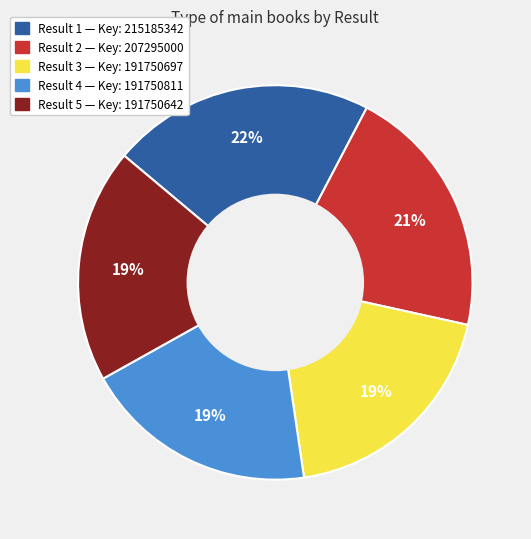

Is there a majority slice in this chart?

No